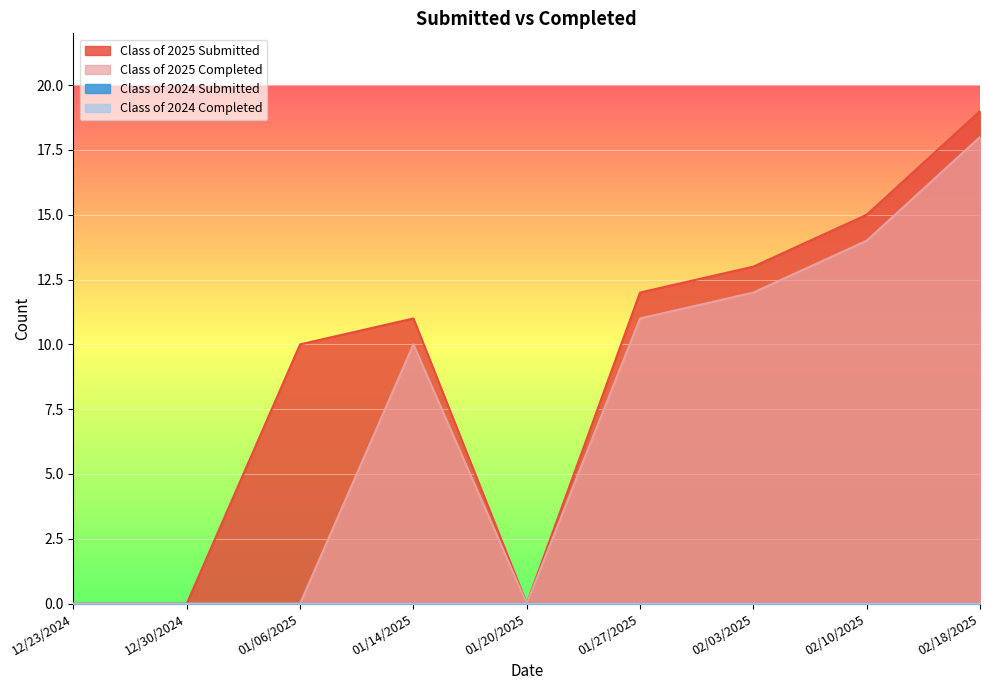

What is the spread (max minus min) of values at 02/10/2025?

1